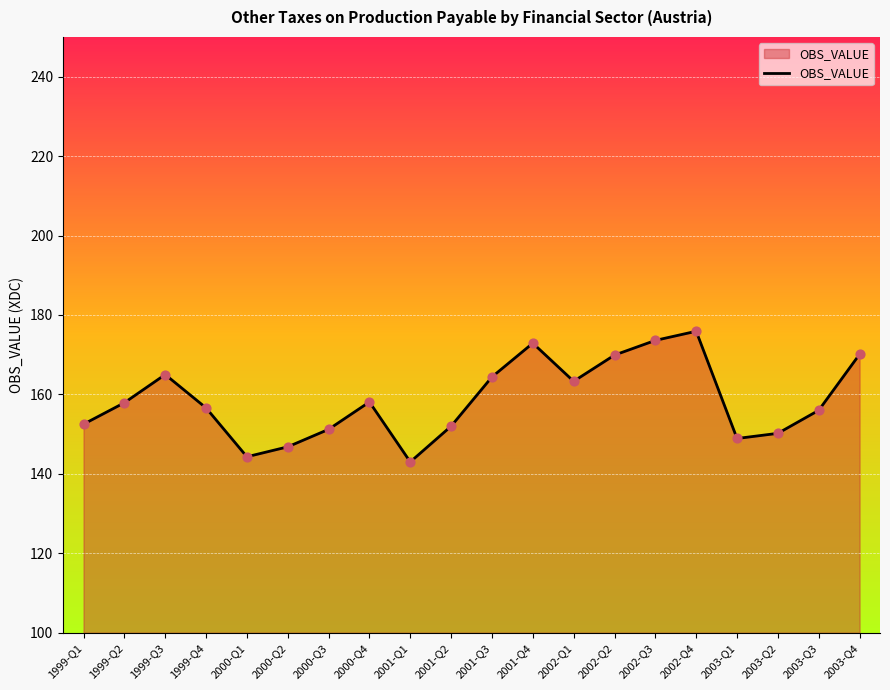

Approximately how many times larger is the value at 2000-Q2 compared to 1999-Q1?

1.0